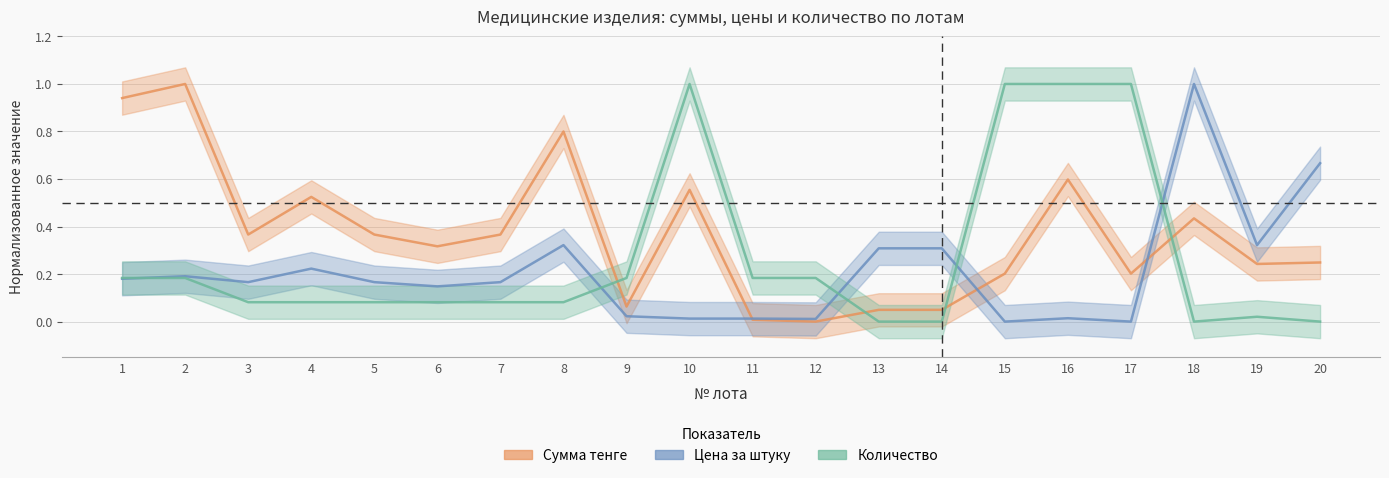

Where is Сумма тенге nearest to the value 0?

12